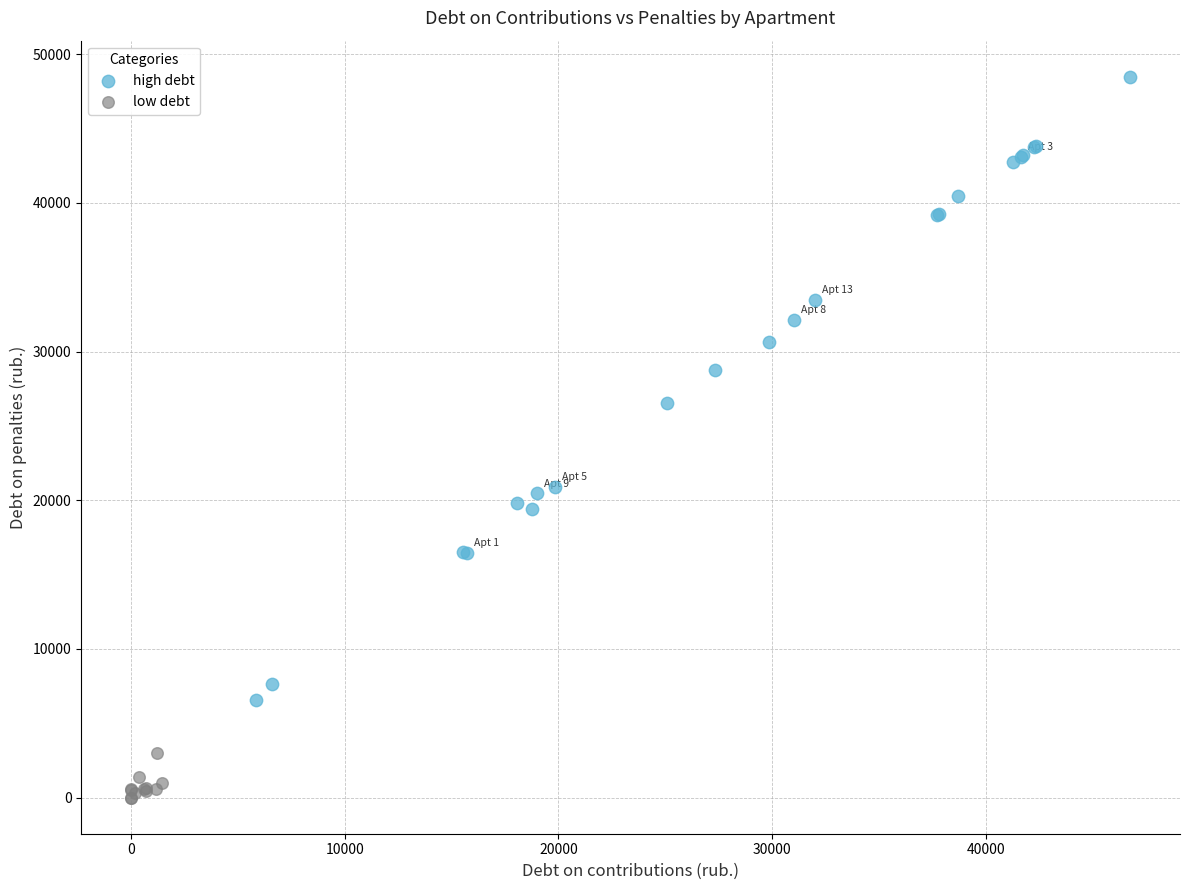

Which series contains the highest Y value?

high debt